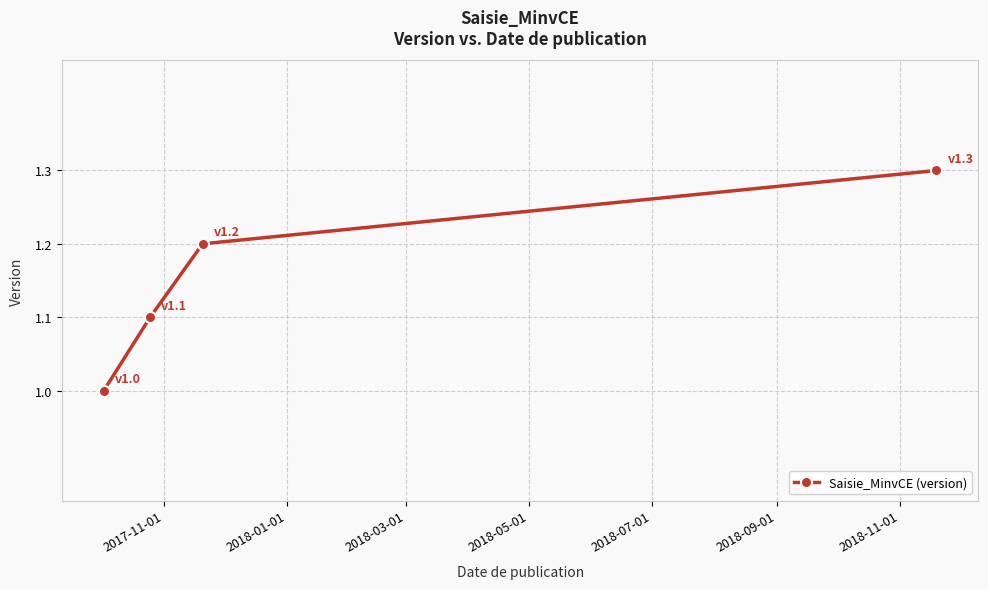

How many values are between 1 and 2?

4